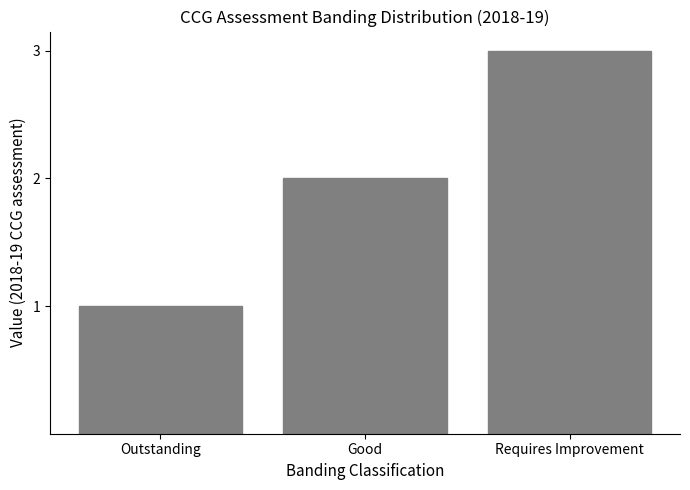

Rank the categories by value from highest to lowest.

Requires Improvement, Good, Outstanding